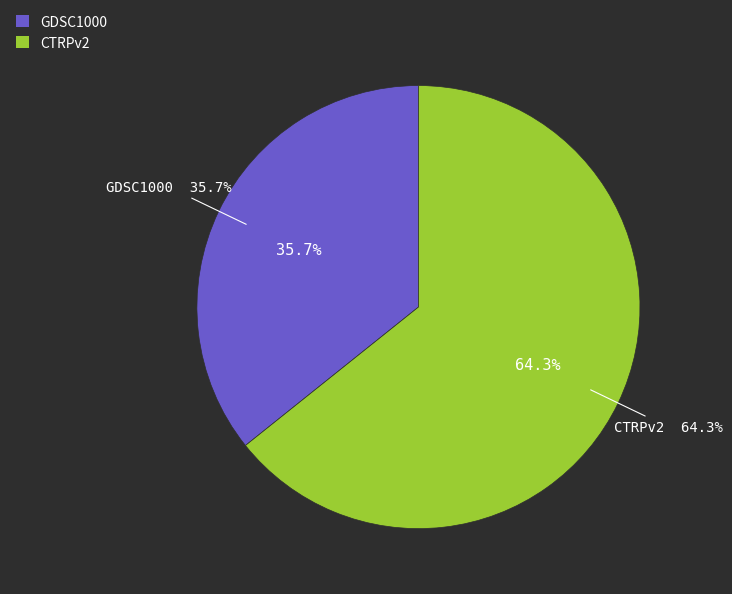

Is there a majority slice in this chart?

Yes